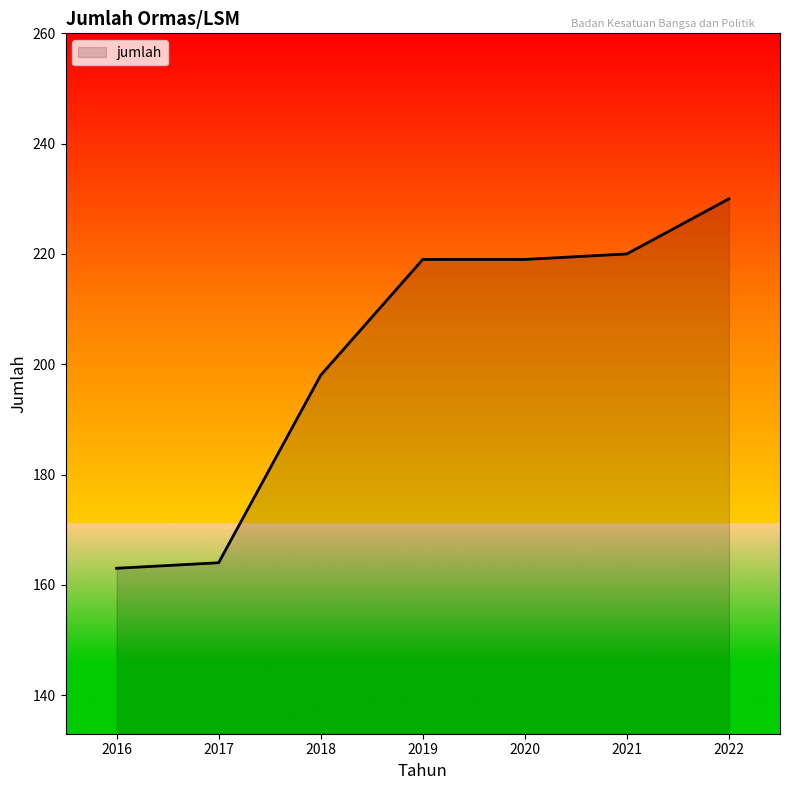

The chart shows a value of 198 at 2018. True or false?

True